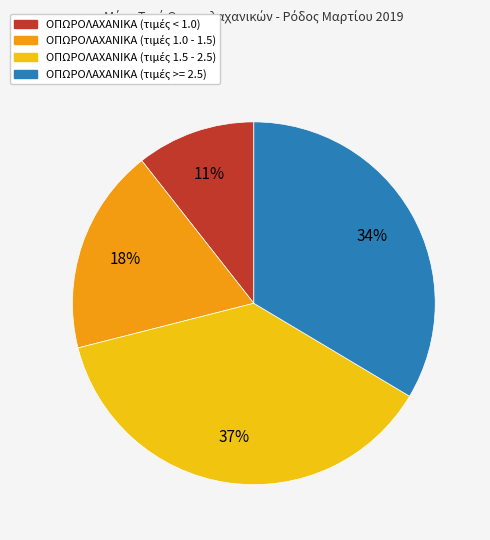

Is there any slice that represents more than half of the pie?

No